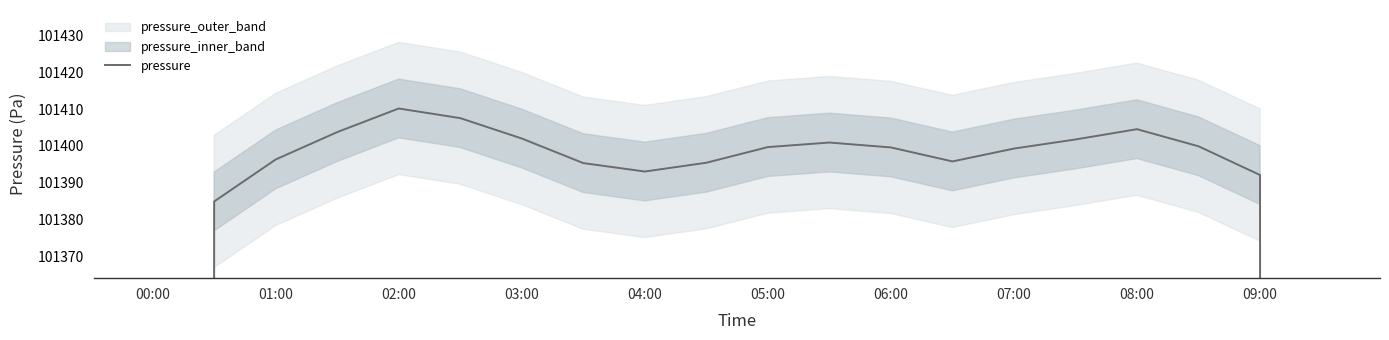

What is the maximum value shown in the chart?

101410.2